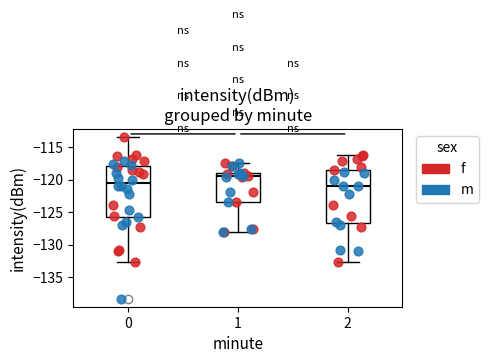

Reading left to right, transcribe this box plot: for each box, give where its median line is, the range the box spans, and where its two whiskers end, as read against the y-axis. The values are not printed on the chart, so give them approximately, as read against the axis.

0: median -120.5, box -125.5 to -118.0, whiskers -132.5 to -113.5
1: median -119.5, box -123.5 to -119.0, whiskers -128.0 to -117.5
2: median -121.0, box -126.5 to -118.5, whiskers -132.5 to -116.5